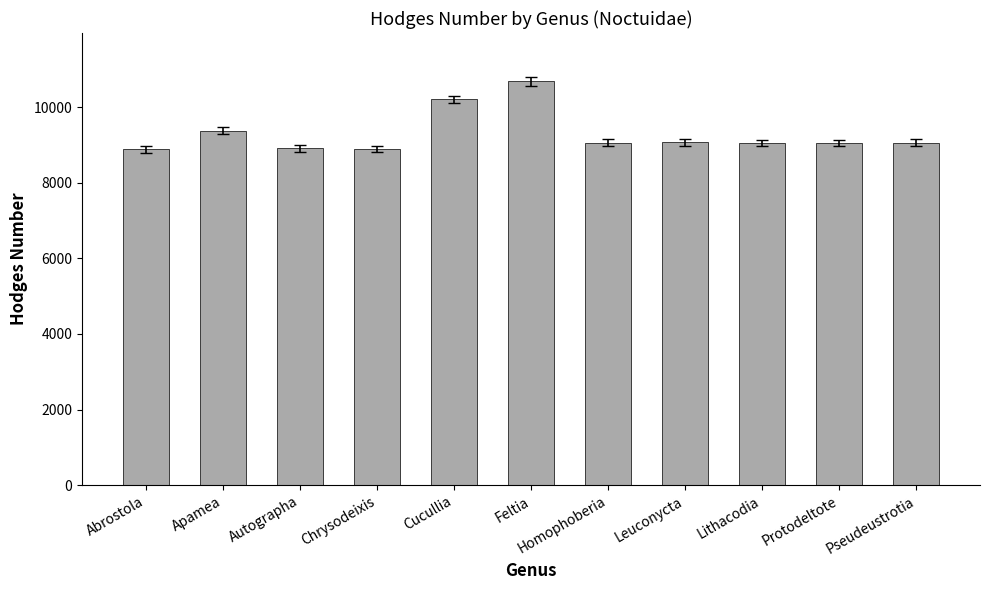

What is the sum of the values at Homophoberia and Cucullia?

19257